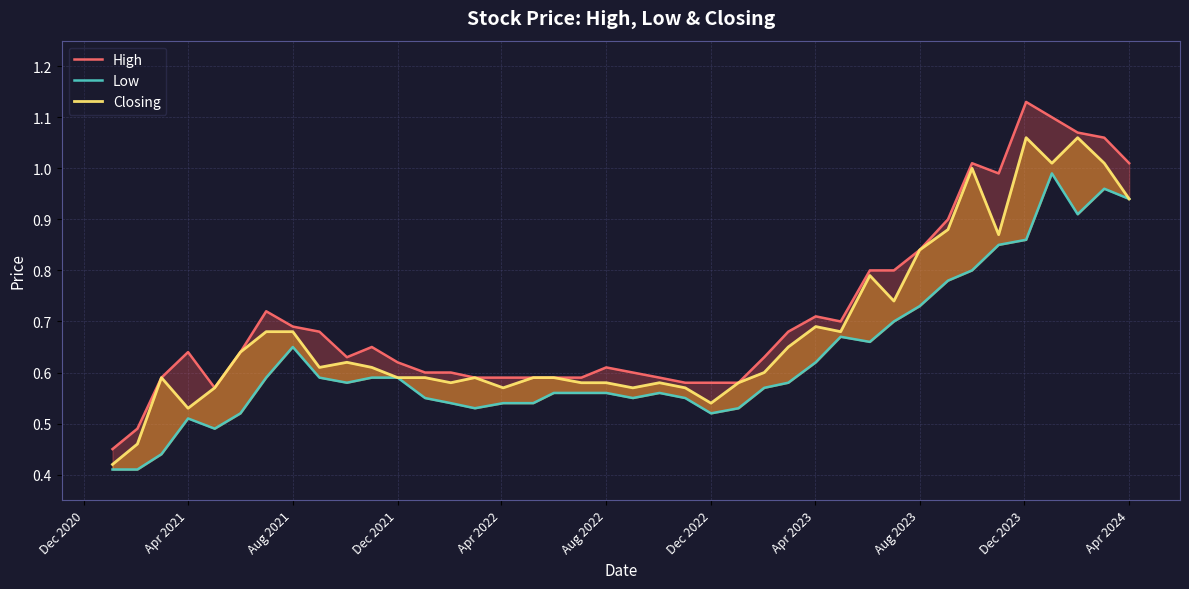

What is the average value of the Low series?

0.6